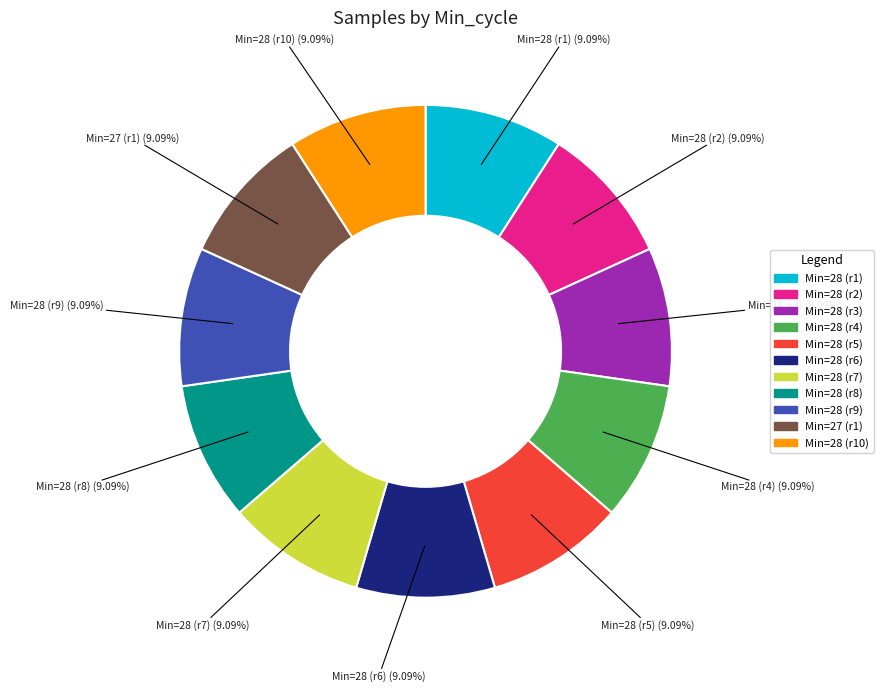

Is there any slice that represents more than half of the pie?

No